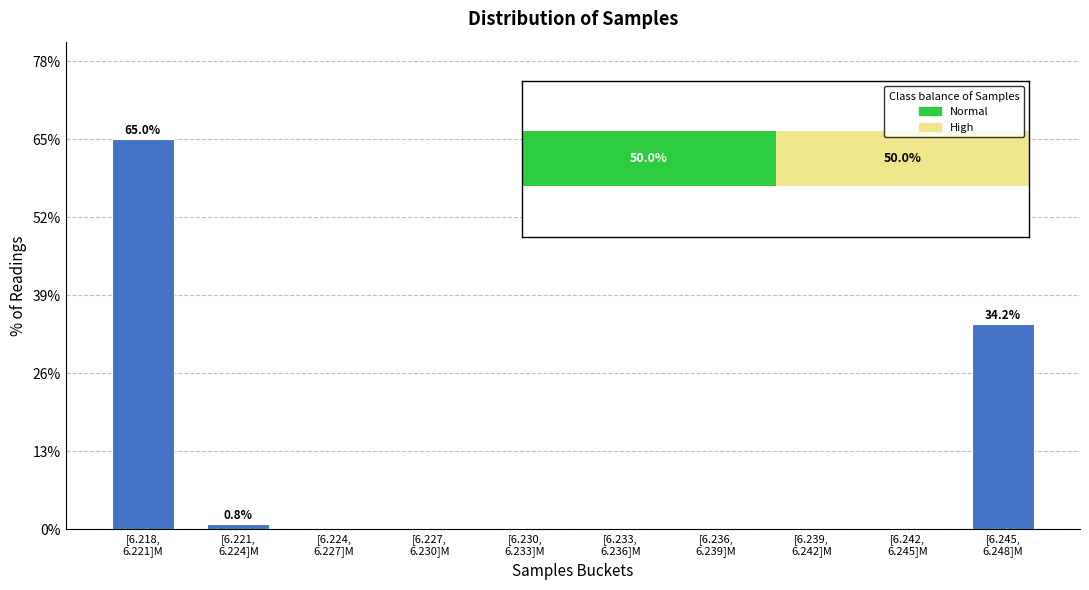

What is the maximum value shown in the chart?

65.0